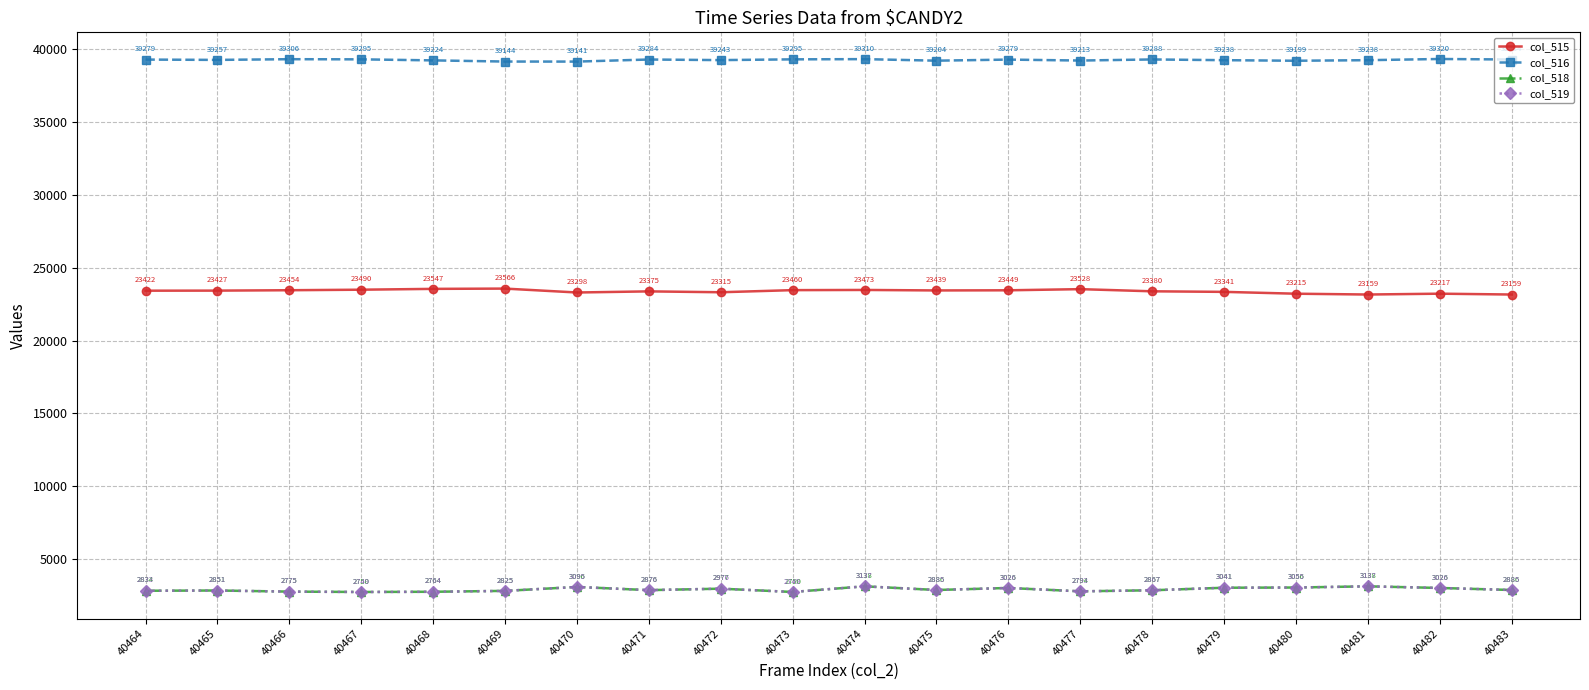

What is the difference between the second highest and second lowest values in the col_518 series?

388